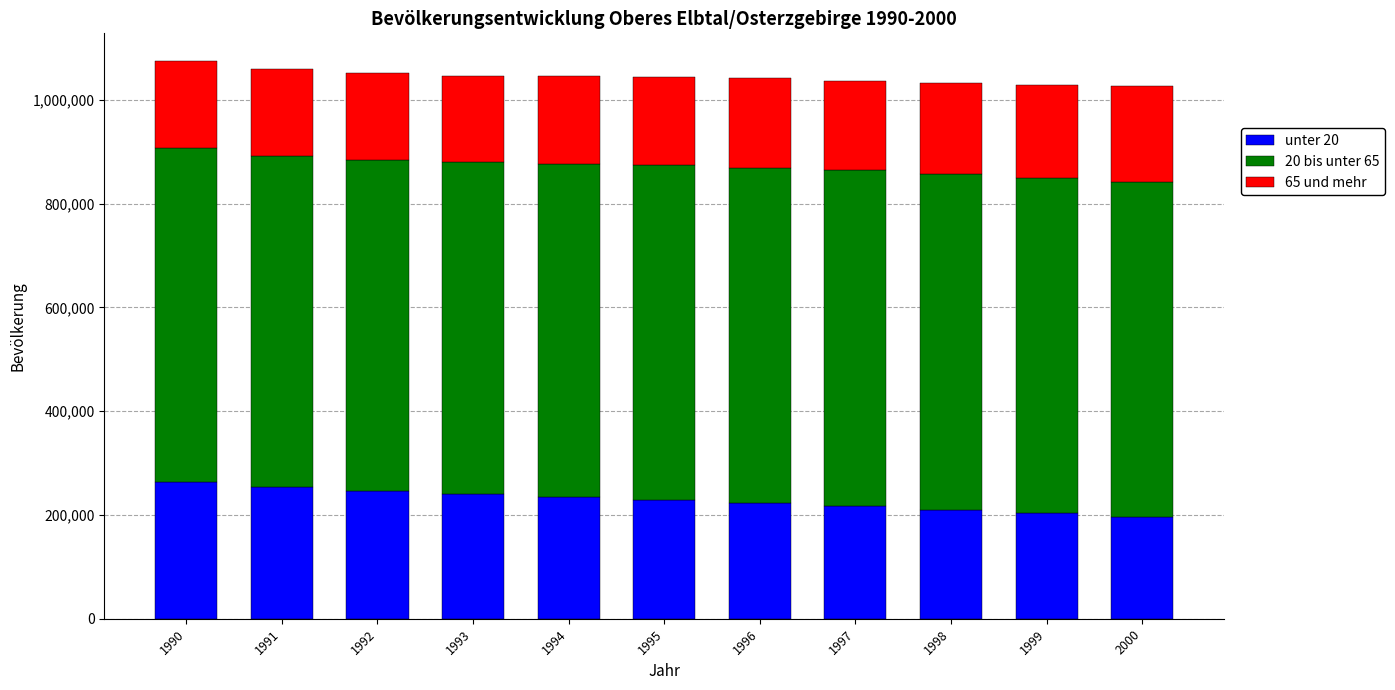

What is the minimum value for unter 20?

196310